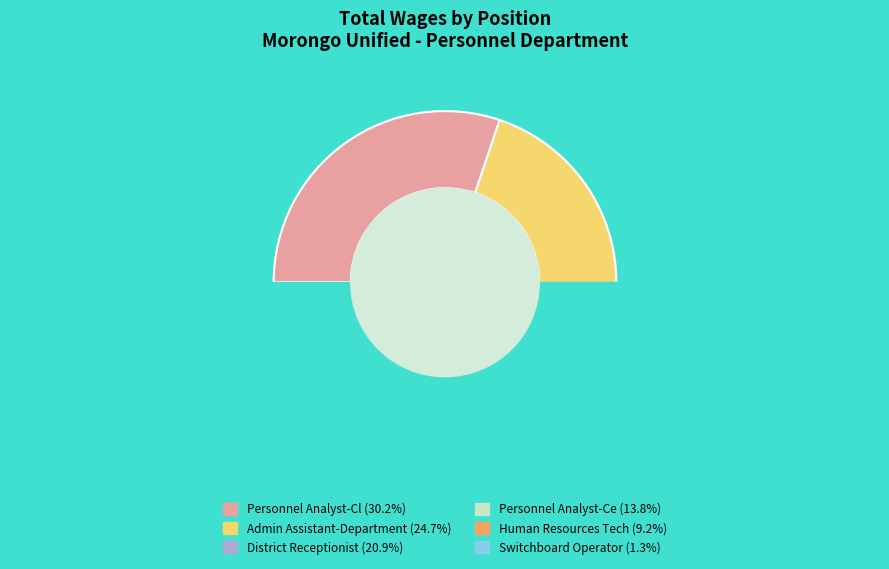

To the nearest percent, what is the combined percentage of Switchboard Operator and Human Resources Tech?

11%